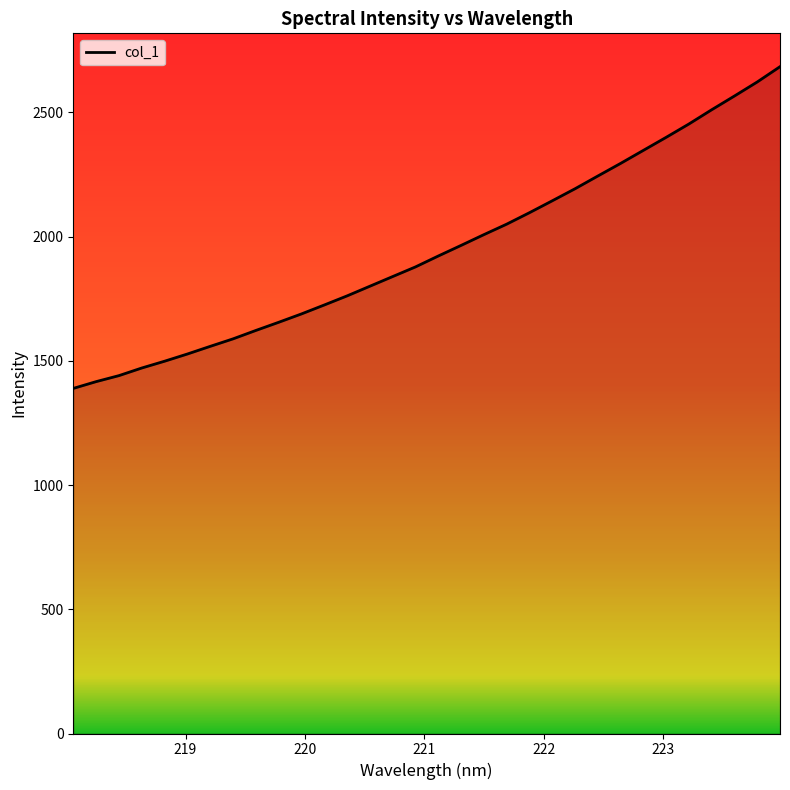

What is the sum of all values?

62361.2